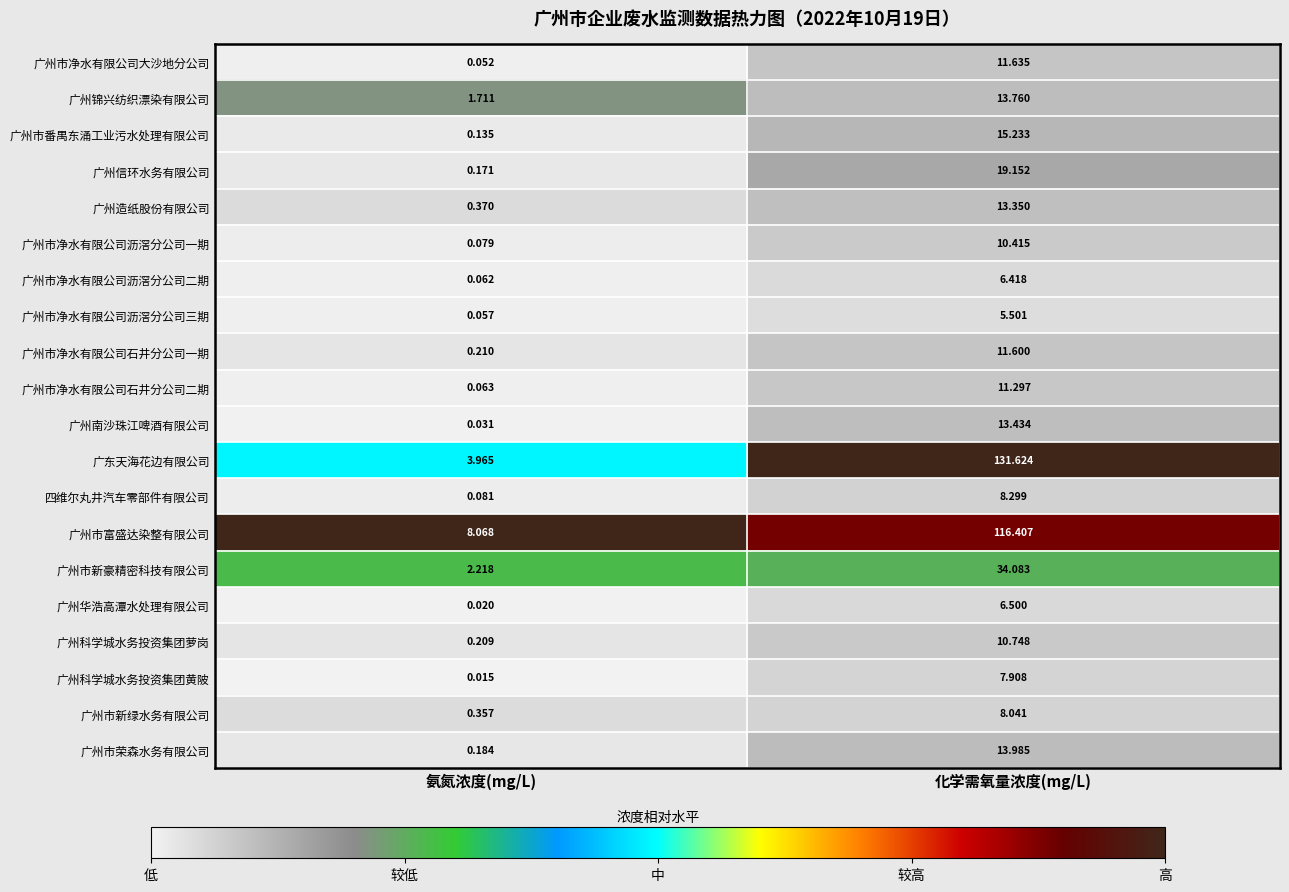

Rank the series at 化学需氧量浓度(mg/L) from highest to lowest value.

广东天海花边有限公司, 广州市富盛达染整有限公司, 广州市新豪精密科技有限公司, 广州信环水务有限公司, 广州市番禺东涌工业污水处理有限公司, 广州市荣森水务有限公司, 广州锦兴纺织漂染有限公司, 广州南沙珠江啤酒有限公司, 广州造纸股份有限公司, 广州市净水有限公司大沙地分公司, 广州市净水有限公司石井分公司一期, 广州市净水有限公司石井分公司二期, 广州科学城水务投资集团萝岗, 广州市净水有限公司沥滘分公司一期, 四维尔丸井汽车零部件有限公司, 广州市新绿水务有限公司, 广州科学城水务投资集团黄陂, 广州华浩高潭水处理有限公司, 广州市净水有限公司沥滘分公司二期, 广州市净水有限公司沥滘分公司三期